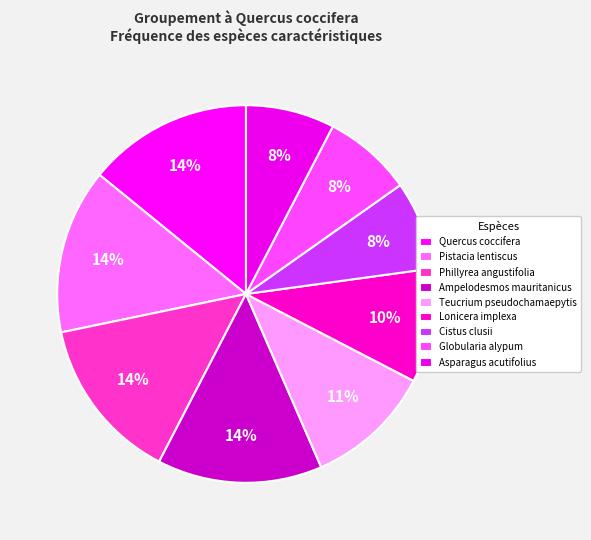

To the nearest percent, what is the average slice percentage?

11%